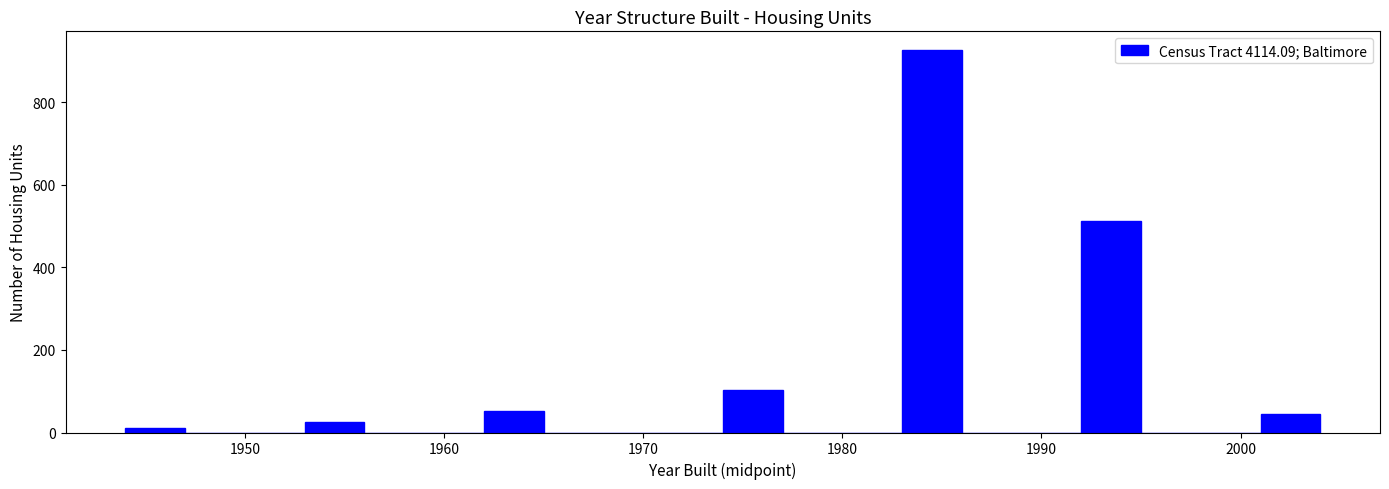

Read against the x-axis, roughly where is the centre of the tallest bar?

1985